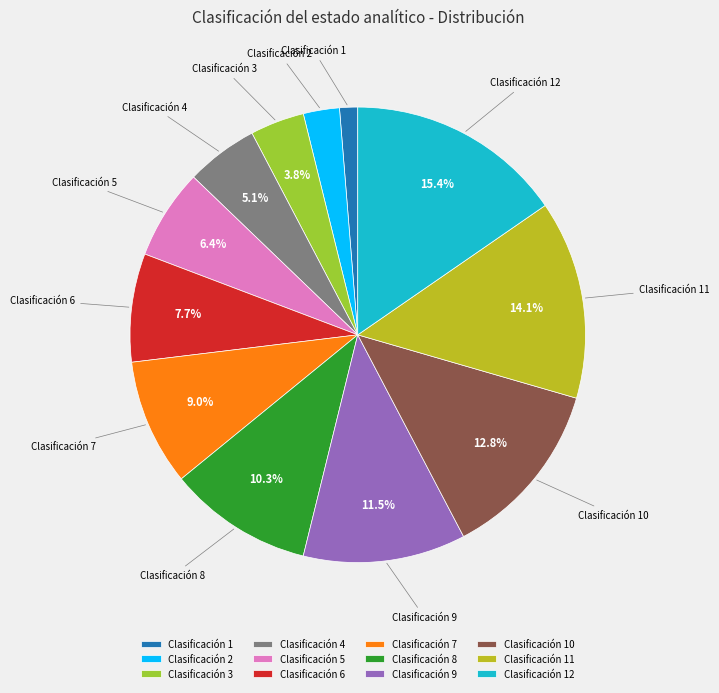

Approximately how many times larger is the value at Clasificación 9 compared to Clasificación 7?

1.3